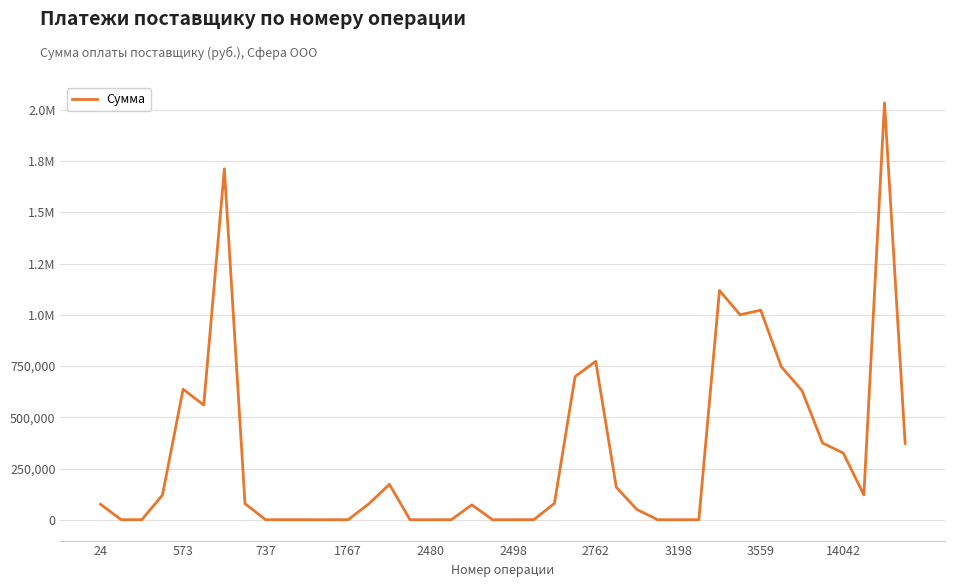

Does the chart display data point markers on the line(s)?

No